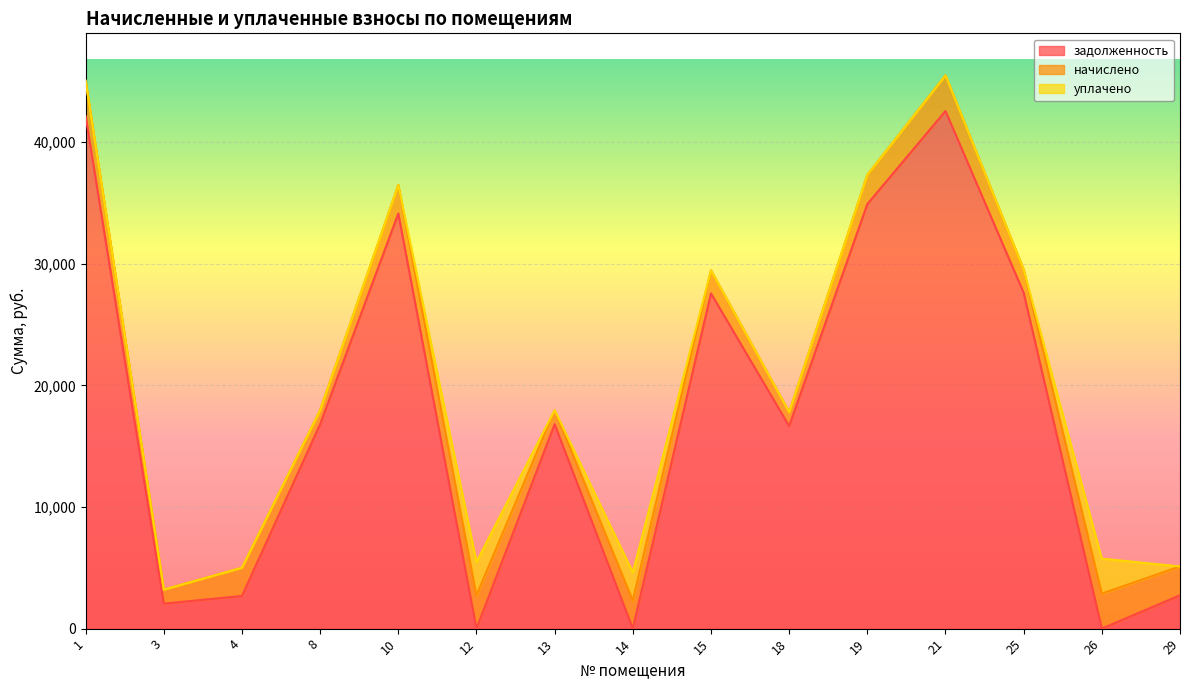

How many lines are shown in the chart?

3